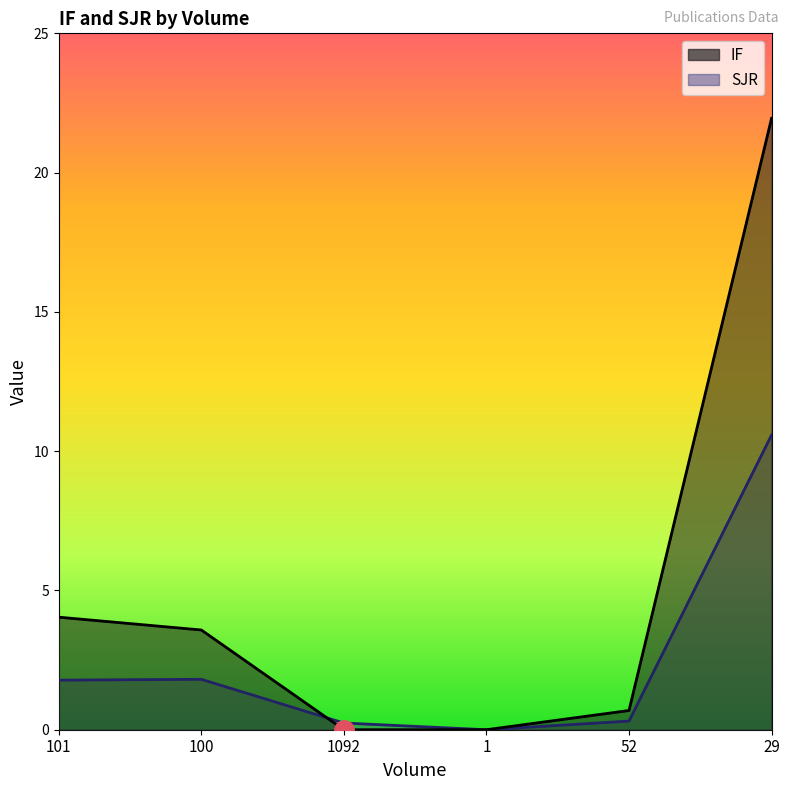

What is the difference between the SJR values at 52 and 1092?

0.1